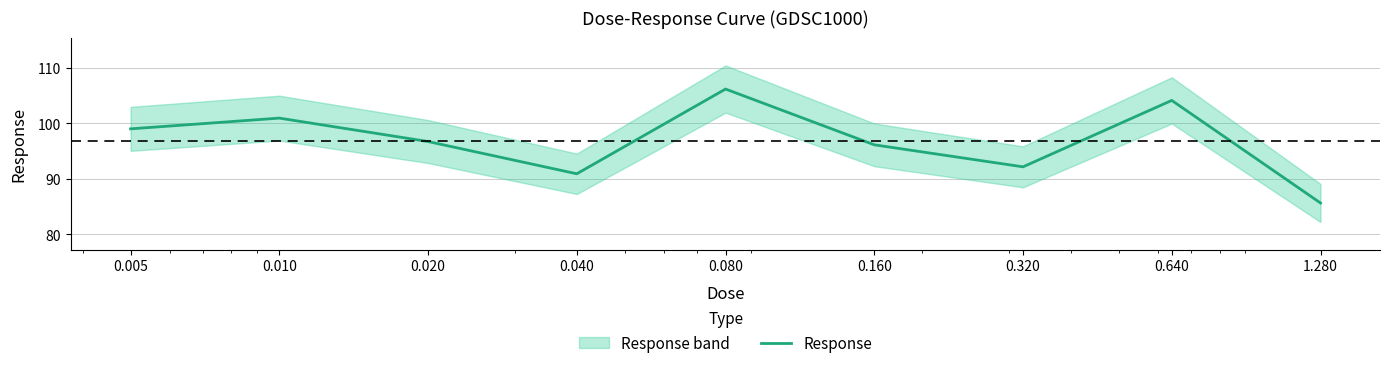

How many interior local peaks (higher than both neighbors) does the data have?

3